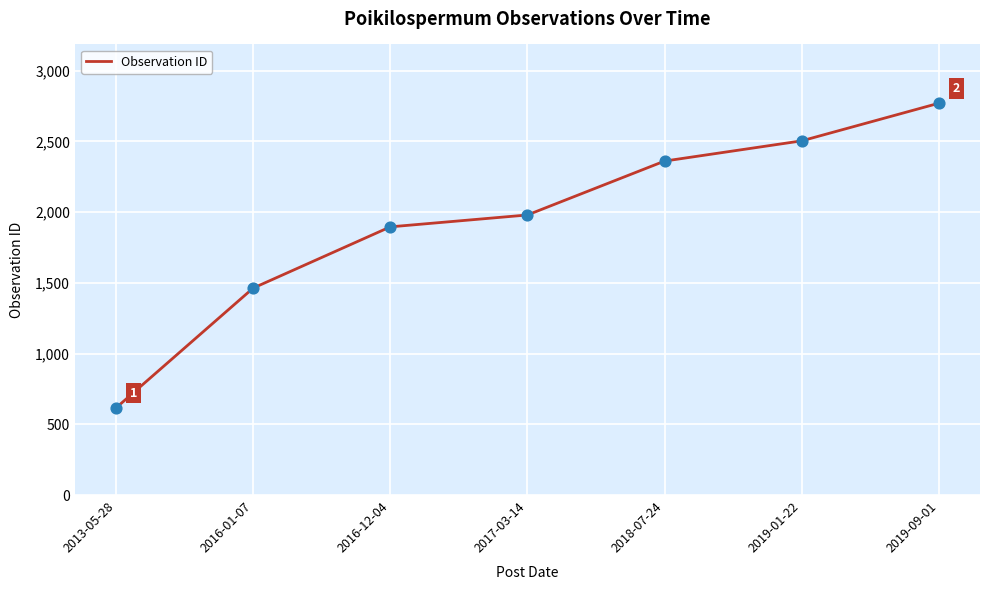

What is the change in value from 2018-07-24 to 2019-09-01?

+409